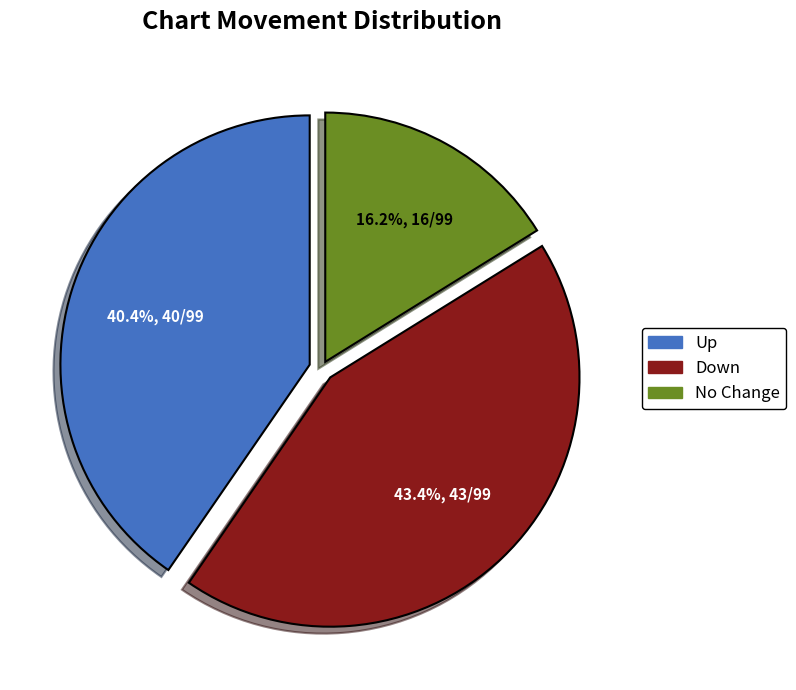

Does any single category account for the majority?

No